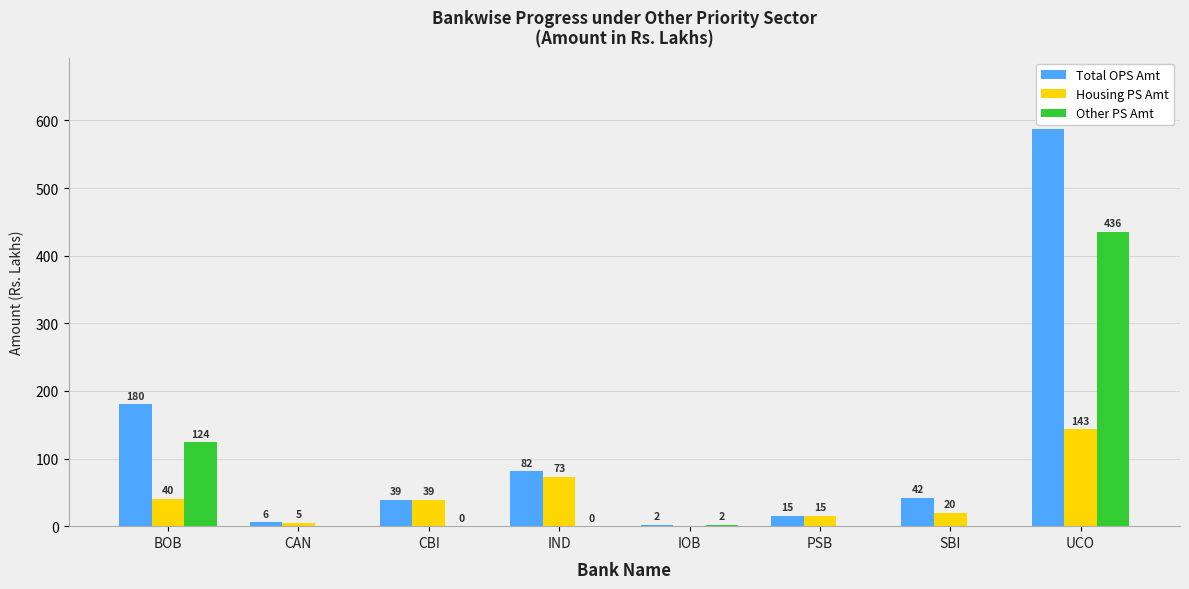

Is the value of Total OPS Amt at IOB greater than the value of Housing PS Amt at CBI?

No